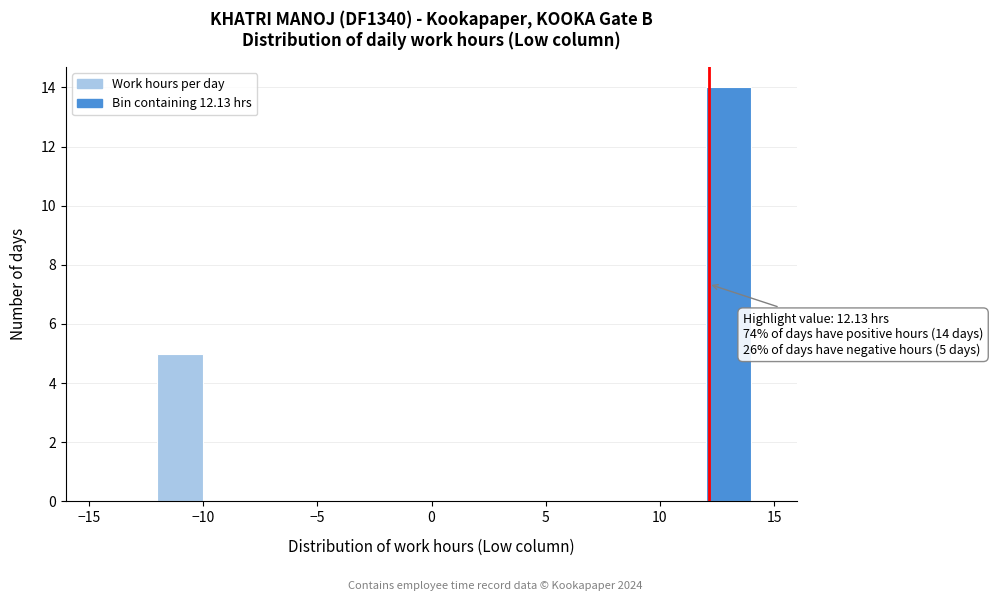

Over which range of the x-axis is the bar tallest?

12 to 14